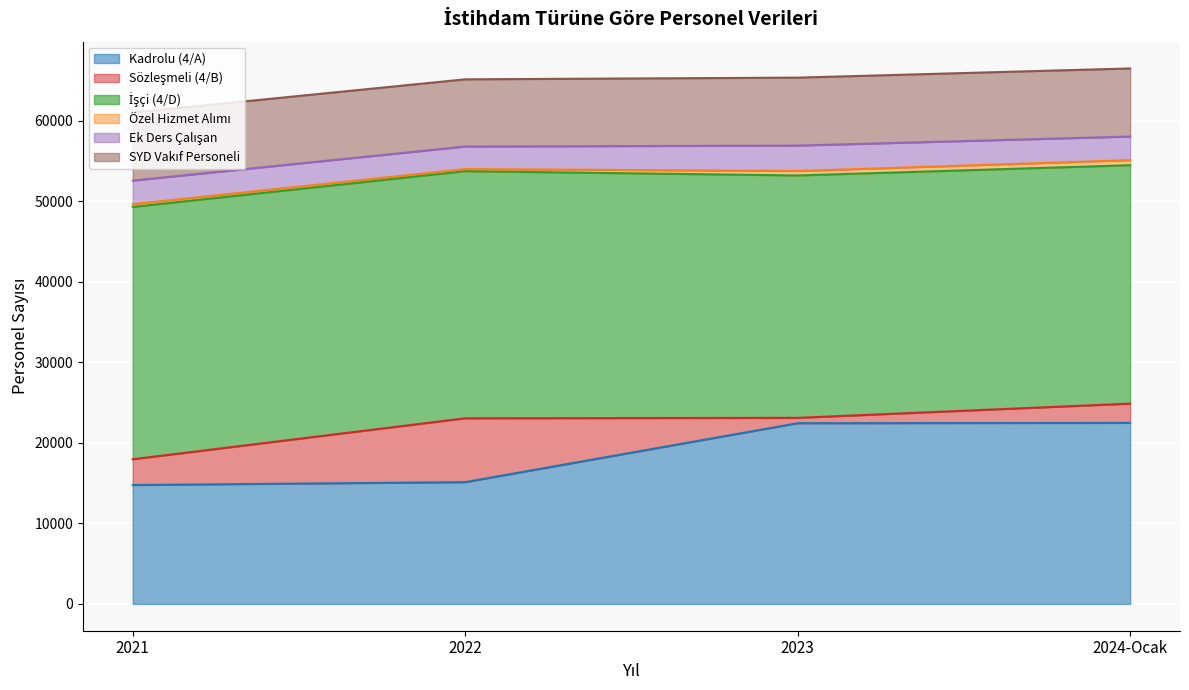

What is the label of the 2nd point from the left?

2022